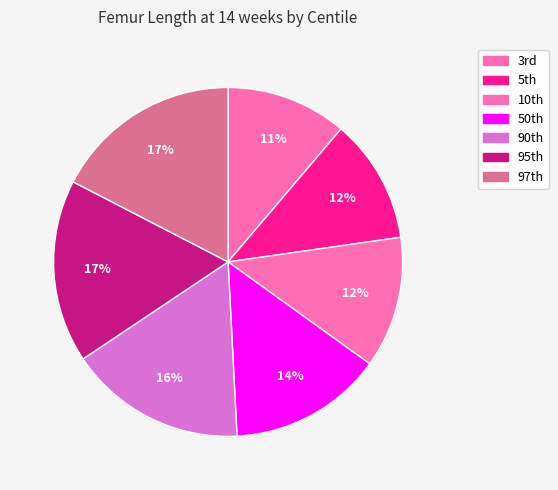

How many slices are in this pie chart?

7